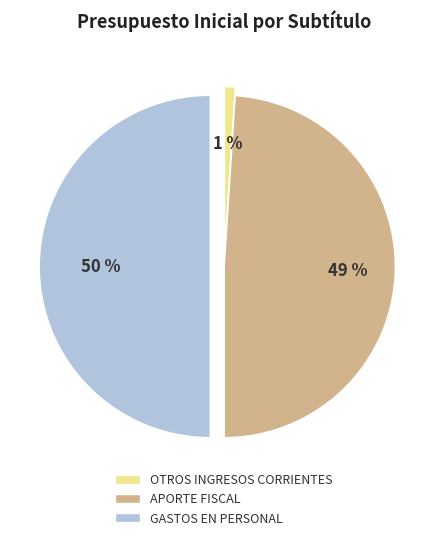

True or false: GASTOS EN PERSONAL accounts for 60% of the total.

False